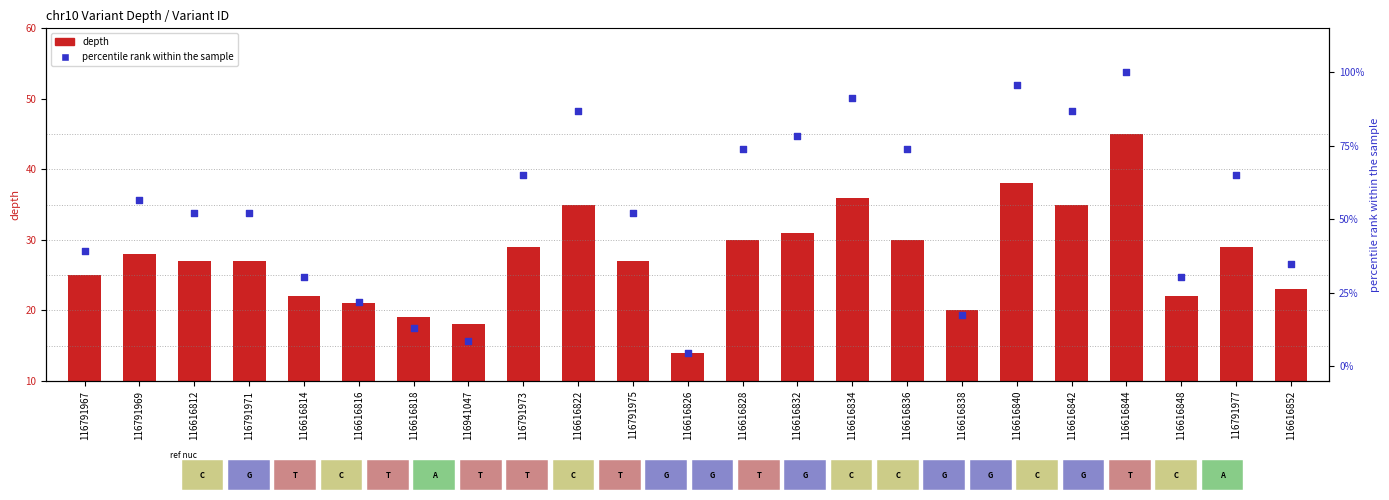

Which series has the largest Y range (max minus min)?

percentile rank within the sample